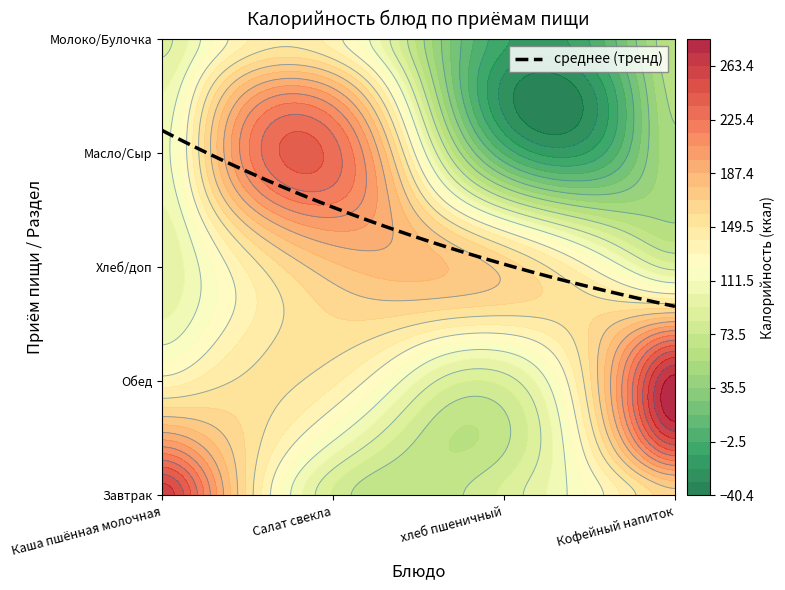

Which series has the widest spread of values?

Каша пшённая молочная